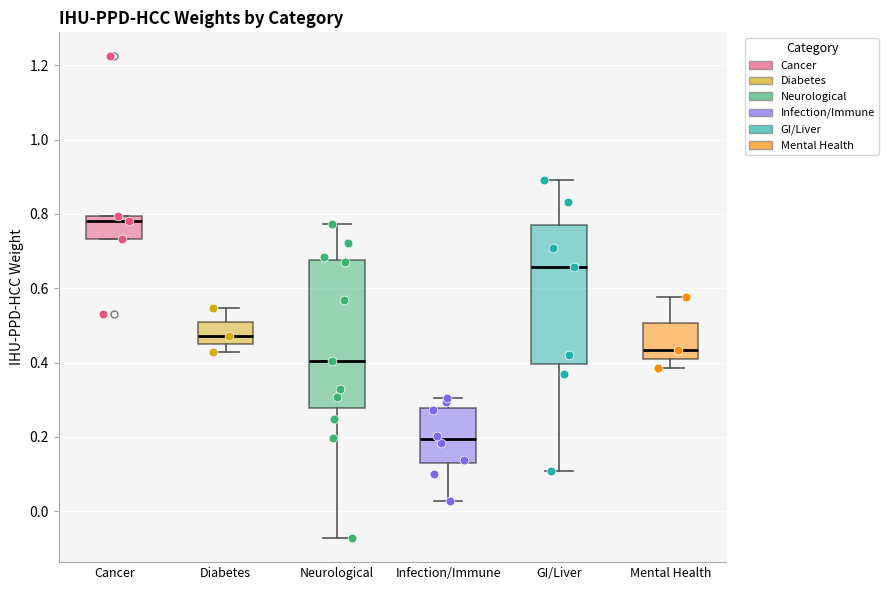

Which box has the highest median line?

Cancer